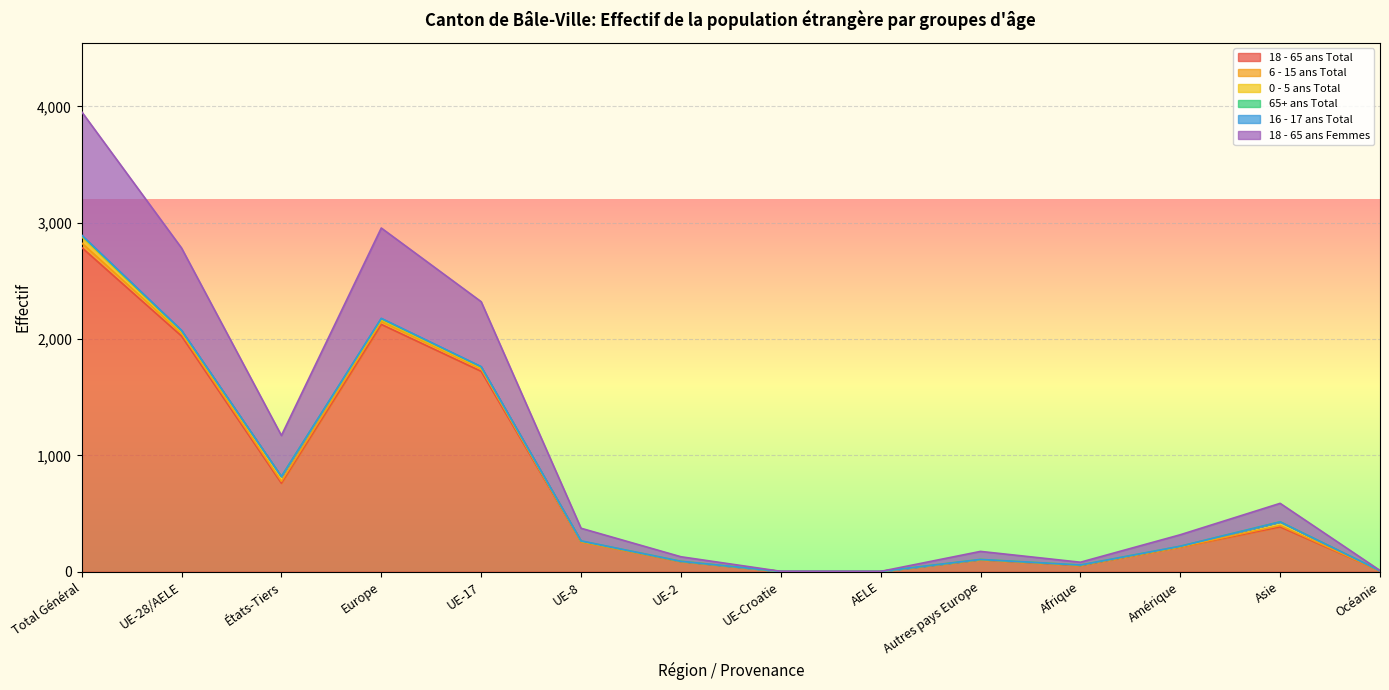

At which category is the sum across all series the highest?

Total Général